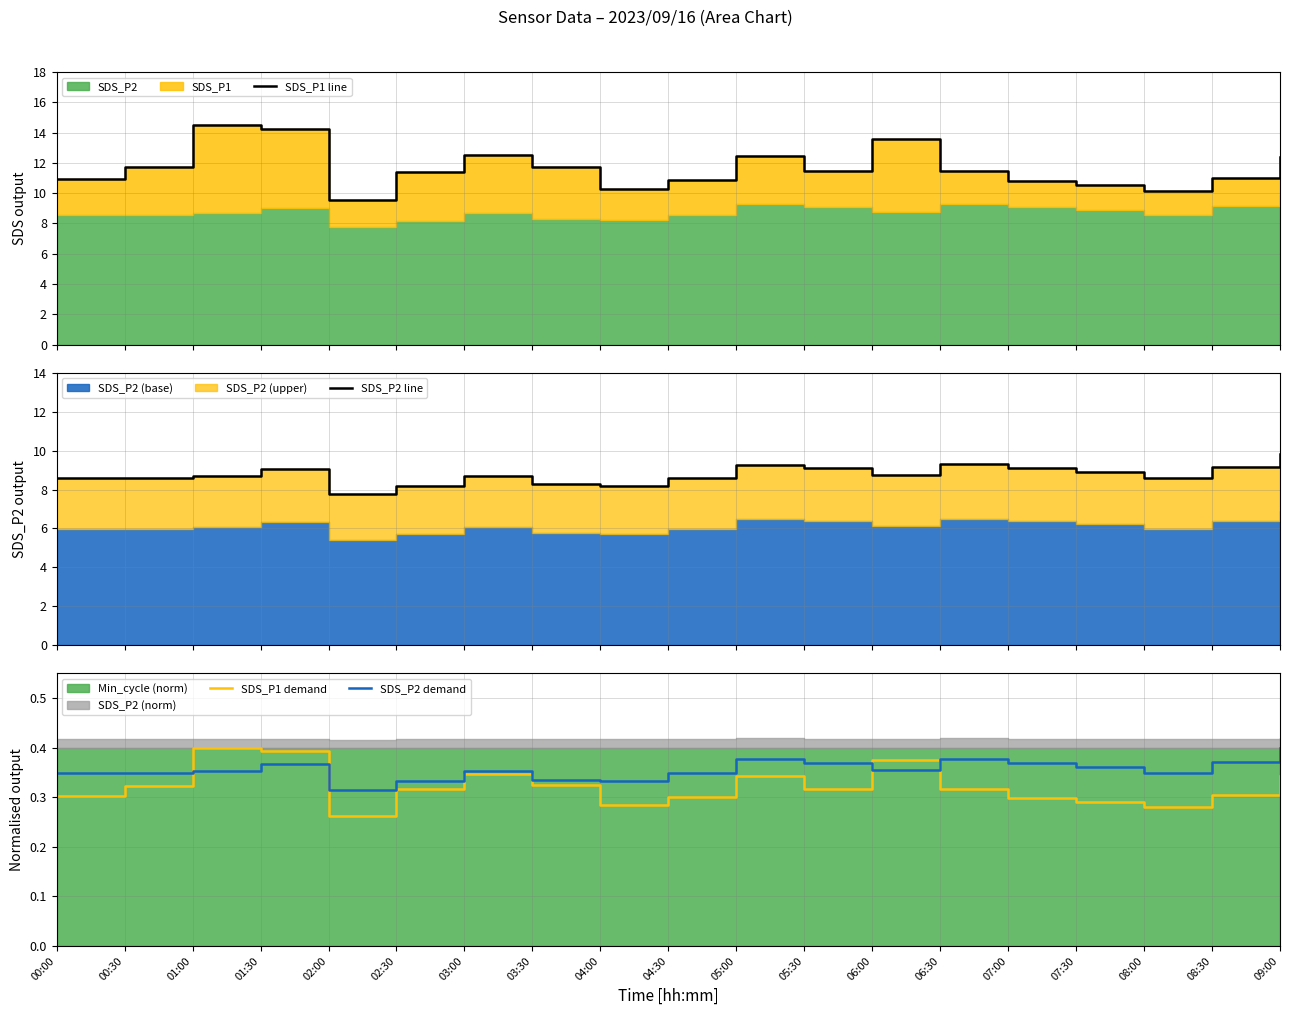

At which category is the sum across all series the highest?

01:30